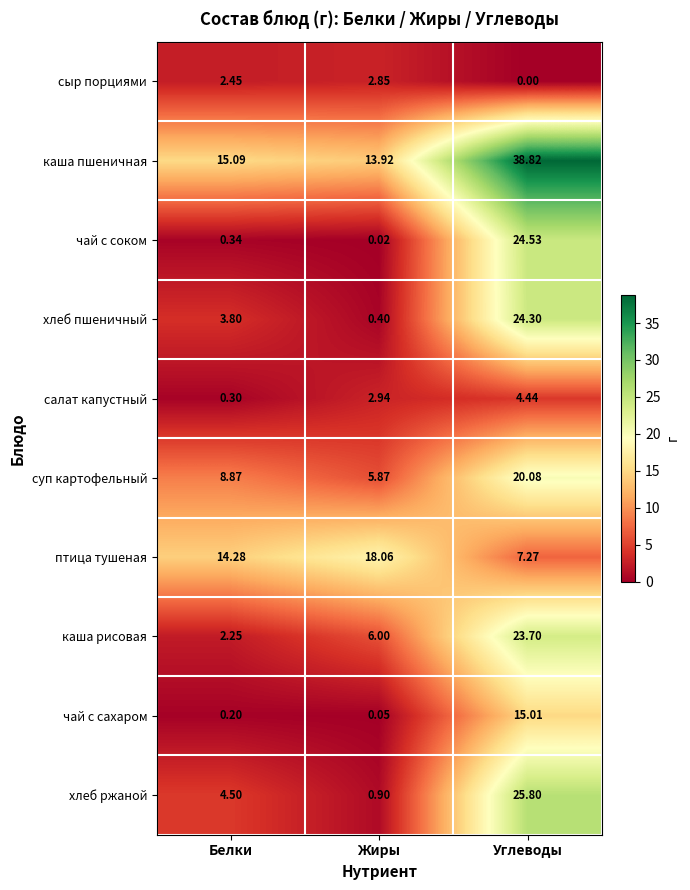

What is the difference between the highest and lowest values at Жиры?

18.0